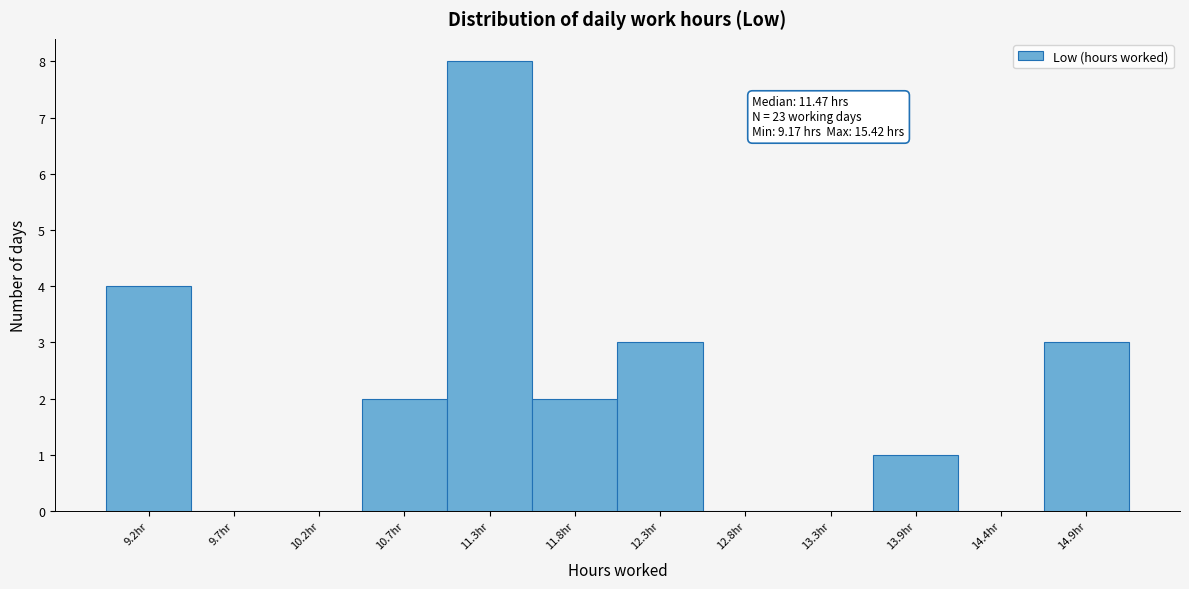

Reading left to right, extract all data points from this chart.

9.2hr=4	9.7hr=0	10.2hr=0	10.7hr=2	11.3hr=8	11.8hr=2	12.3hr=3	12.8hr=0	13.3hr=0	13.9hr=1	14.4hr=0	14.9hr=3